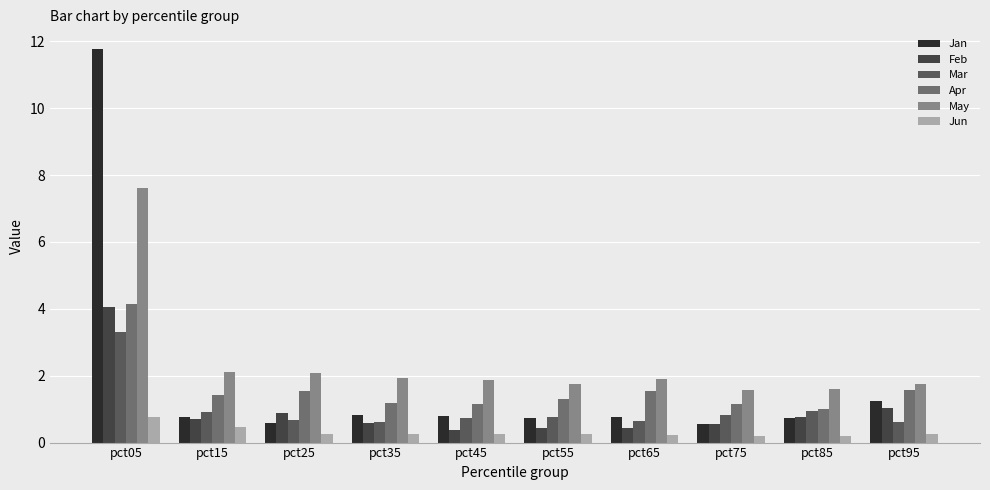

What is the total value across all series at pct05?

31.6